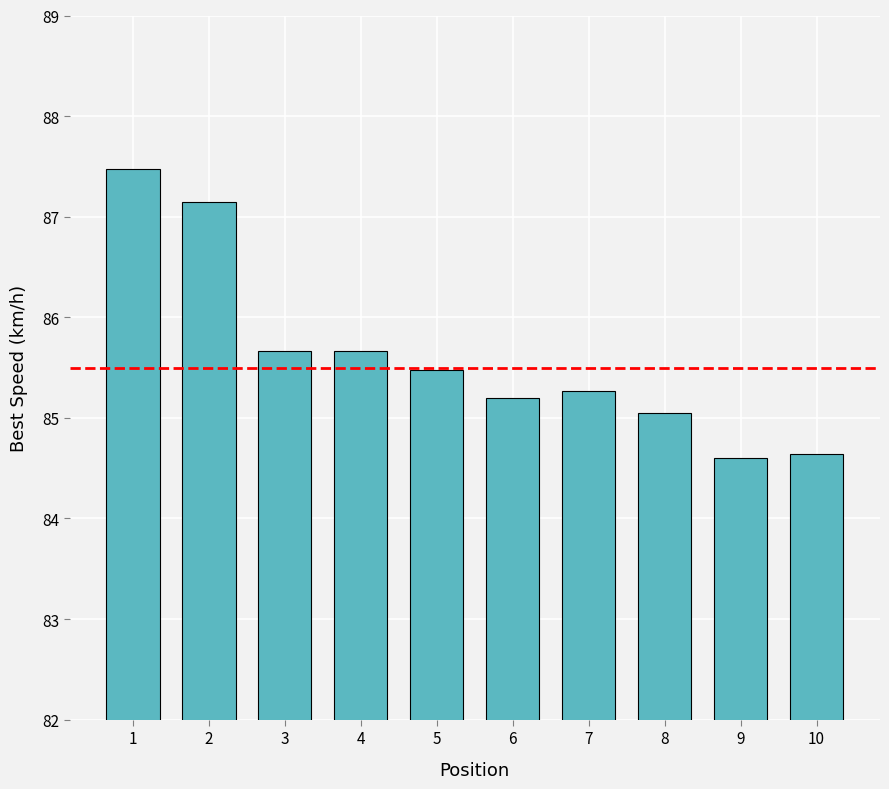

What is the value of the 7th bar from the left?

85.3